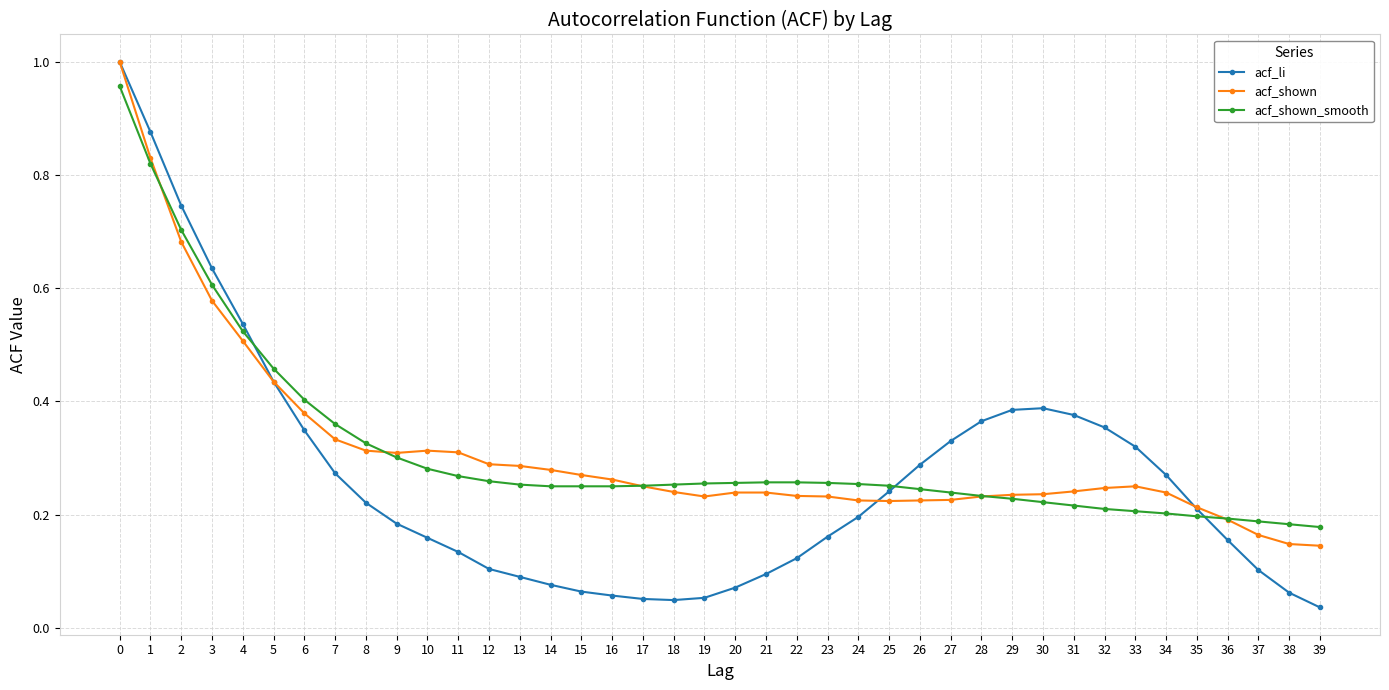

Which series ends up on top after the final intersection of acf_shown_smooth and acf_li?

acf_shown_smooth